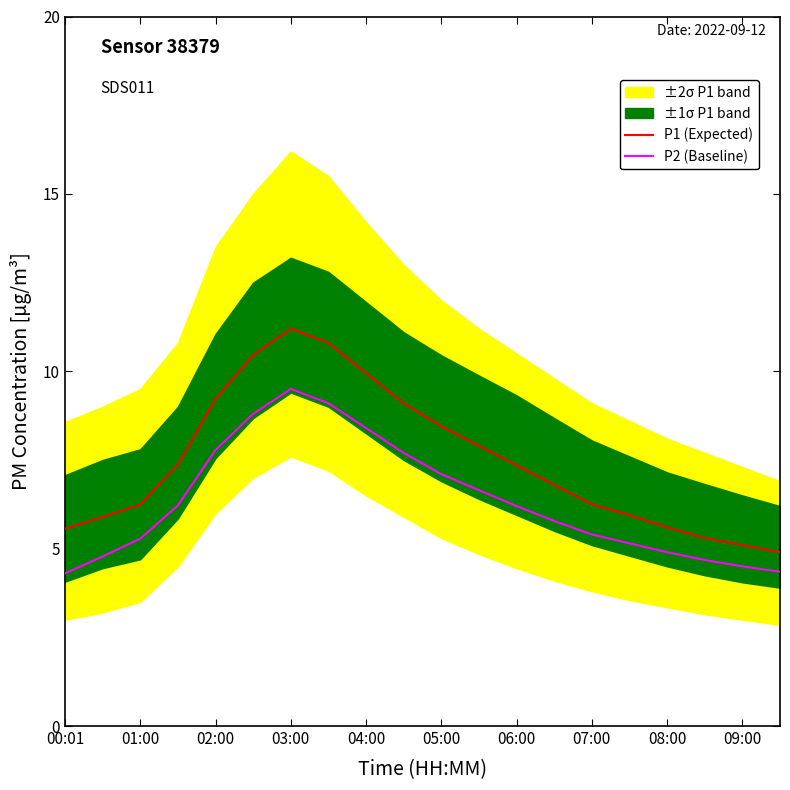

True or false: P2 (Baseline) and P1 (Expected) cross at least once.

False